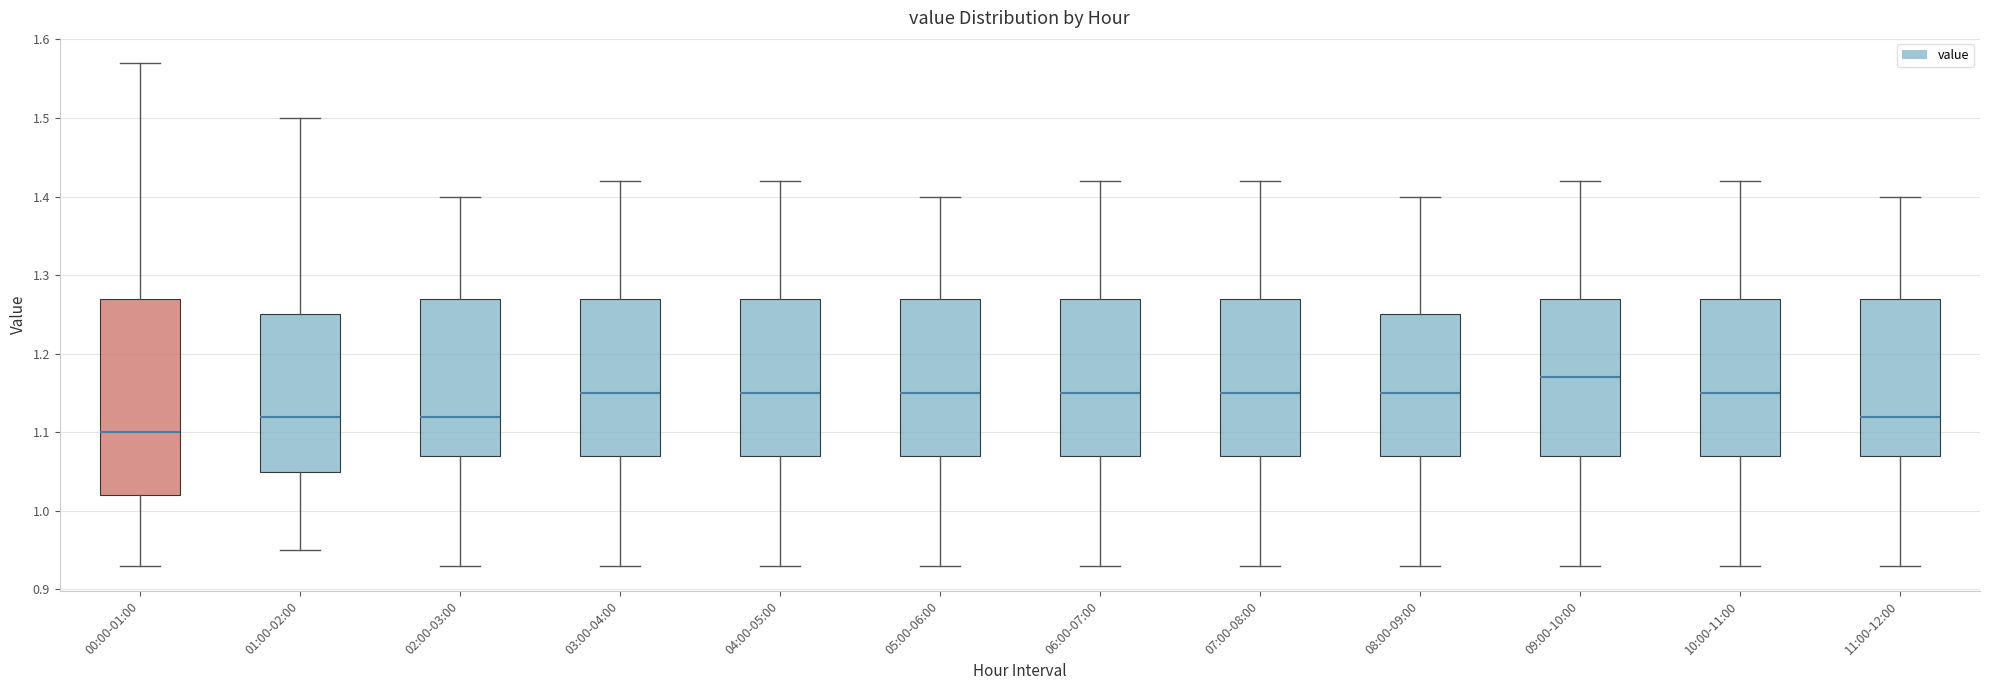

Comparing the boxes themselves (not the whiskers), which one is the tallest?

00:00-01:00